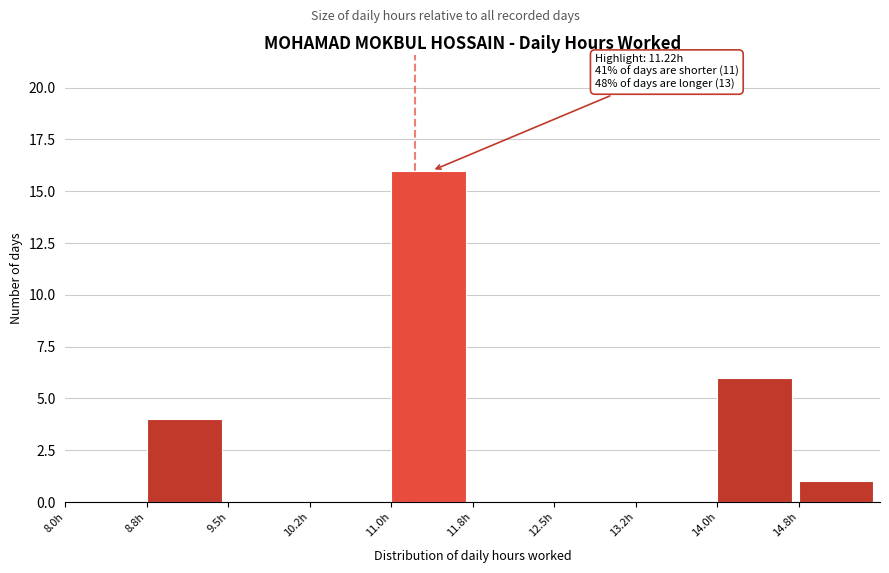

Over which range of the x-axis is the bar tallest?

11.00 to 11.75